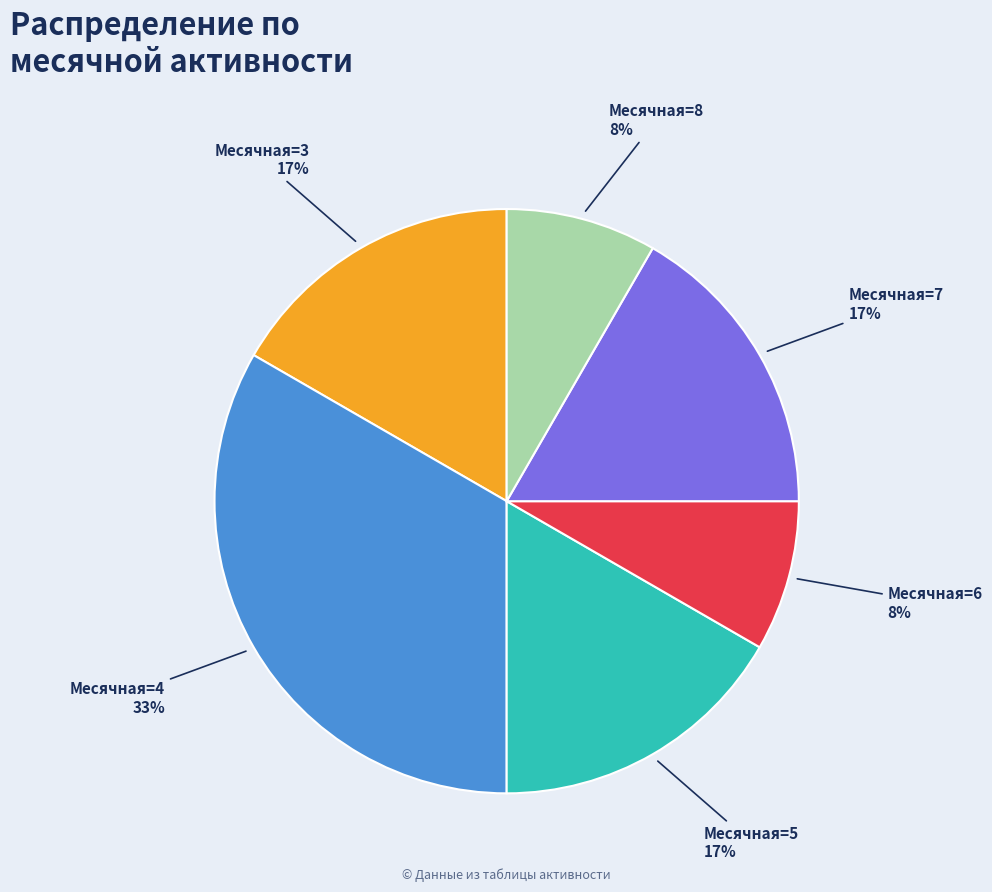

Is it true that Месячная=7 is 17% of the pie?

True